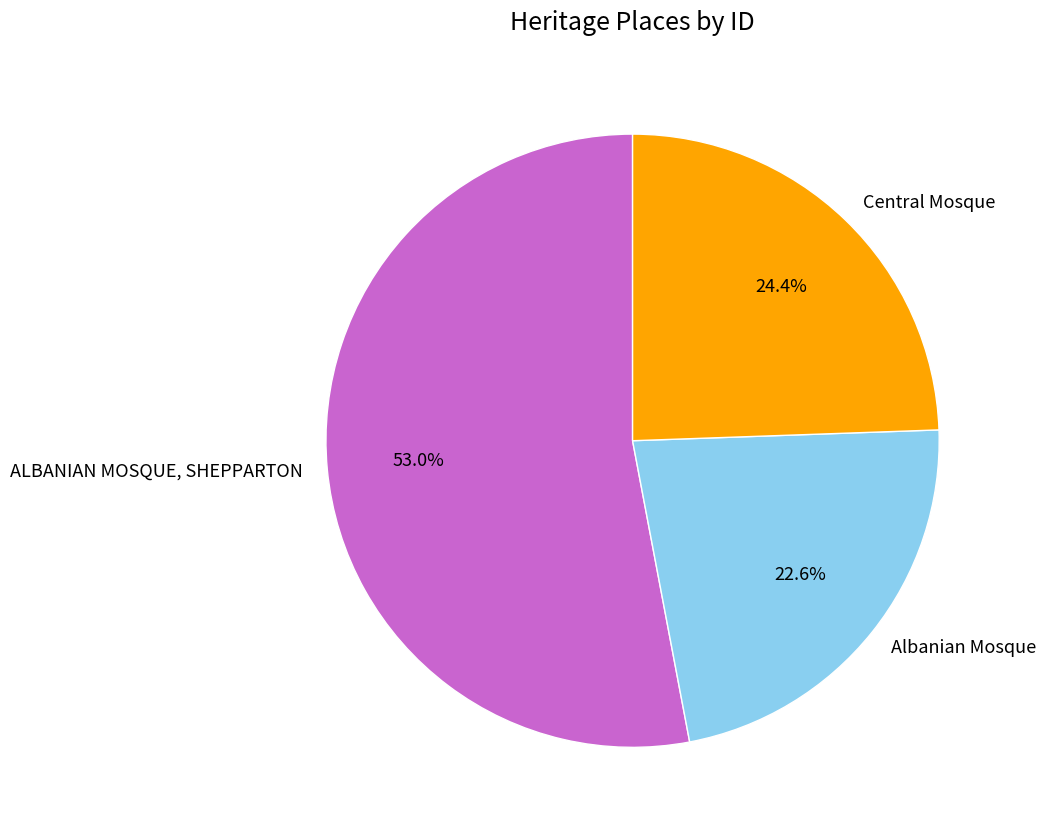

Is it true that ALBANIAN MOSQUE, SHEPPARTON is 53% of the pie?

True